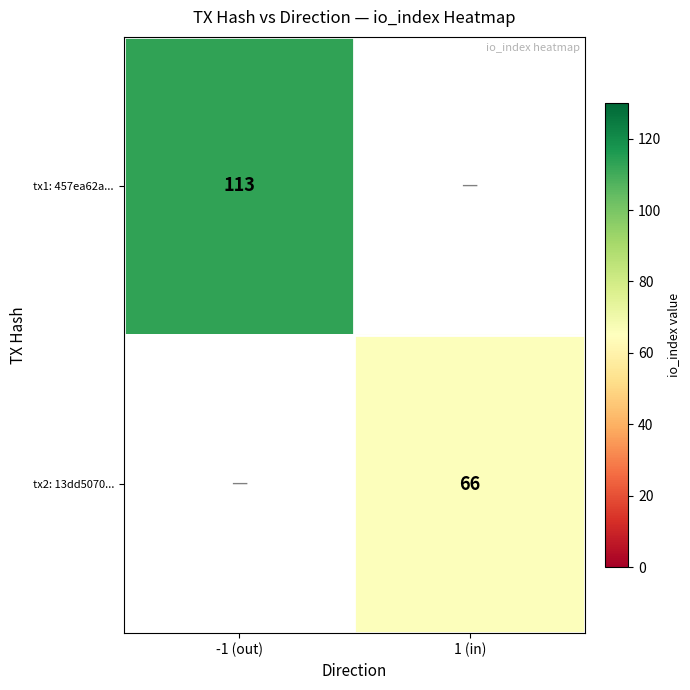

The value of tx1: 457ea62a... at -1 (out) is 113. True or false?

True